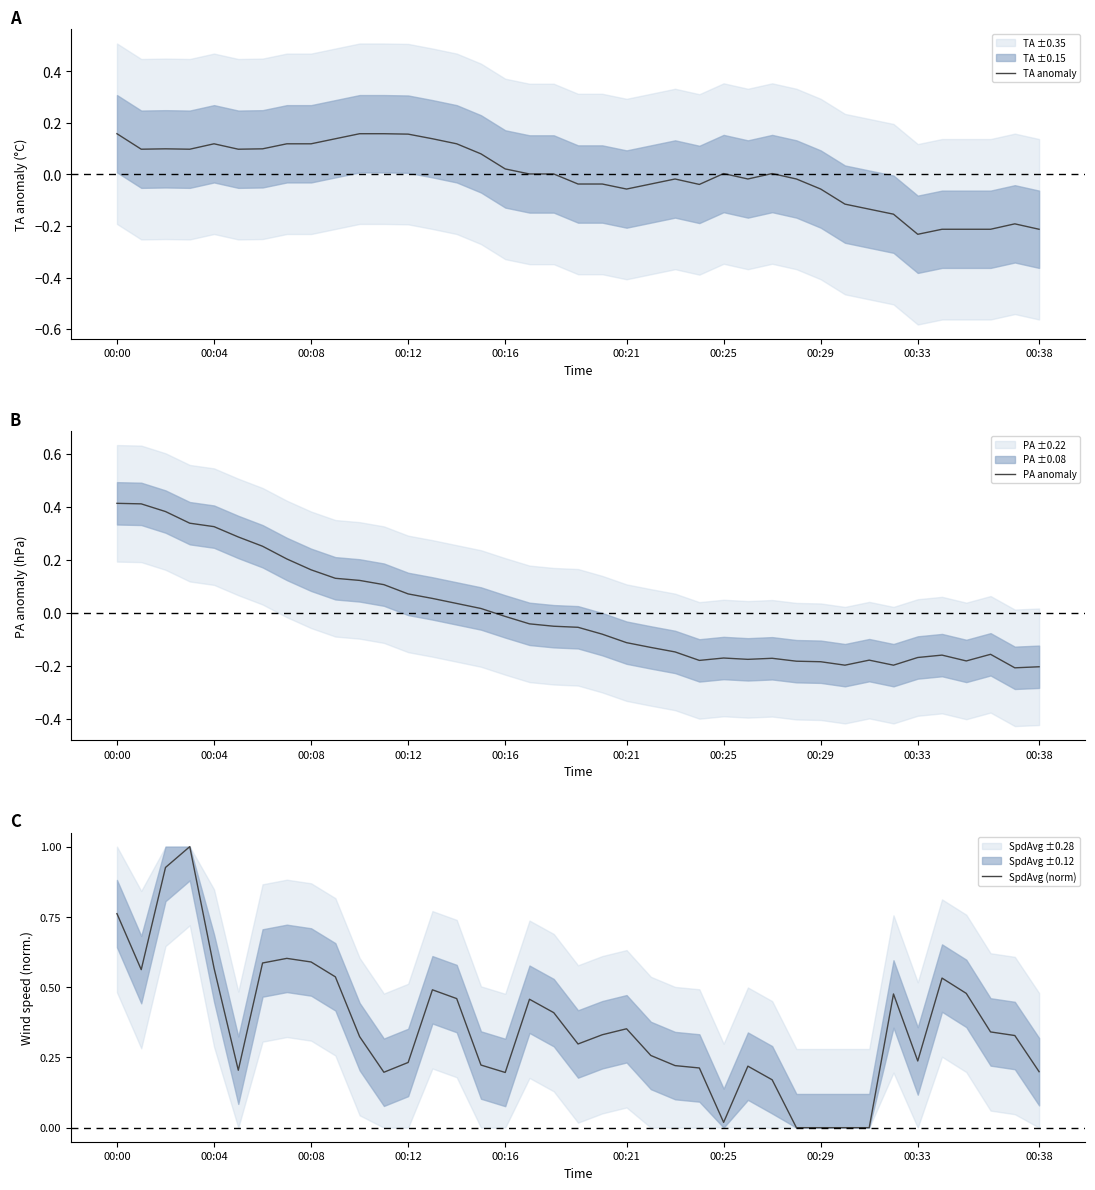

Which has a higher value, 11 or 23?

11